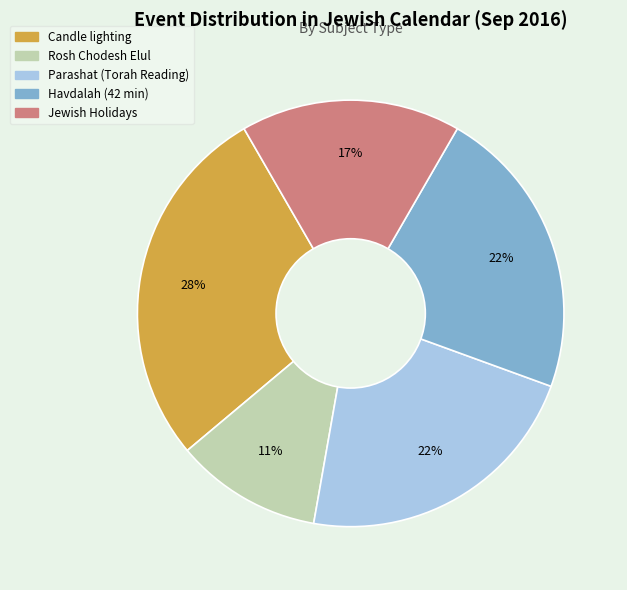

To the nearest percent, what portion does Havdalah (42 min) represent?

22%